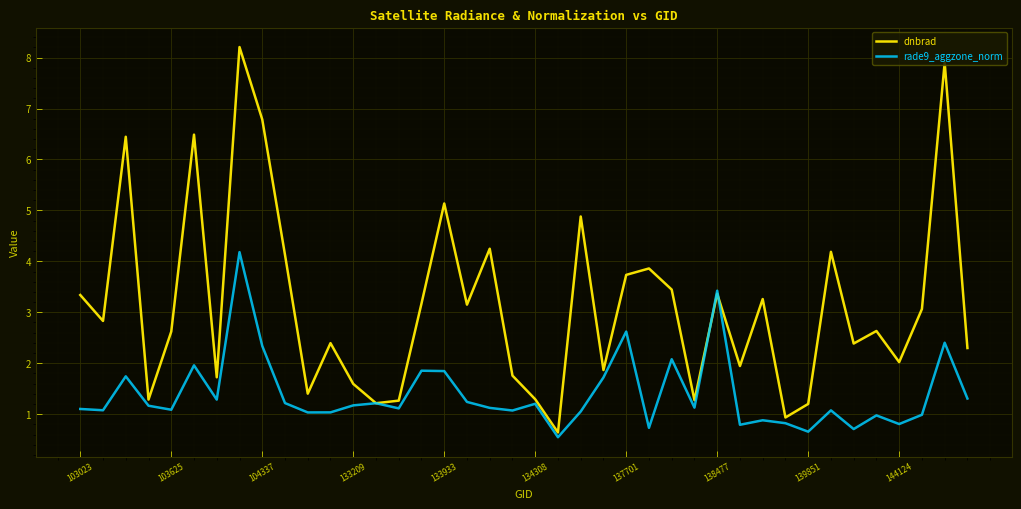

List the series in order of their peak value, highest first.

dnbrad, rade9_aggzone_norm